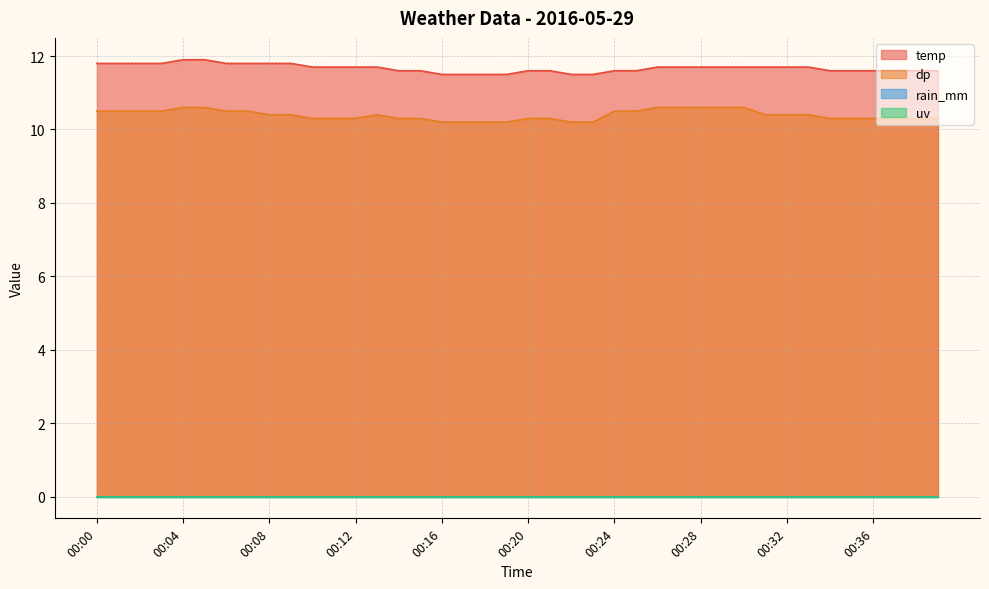

What is the approximate value of dp at 00:13?

10.4